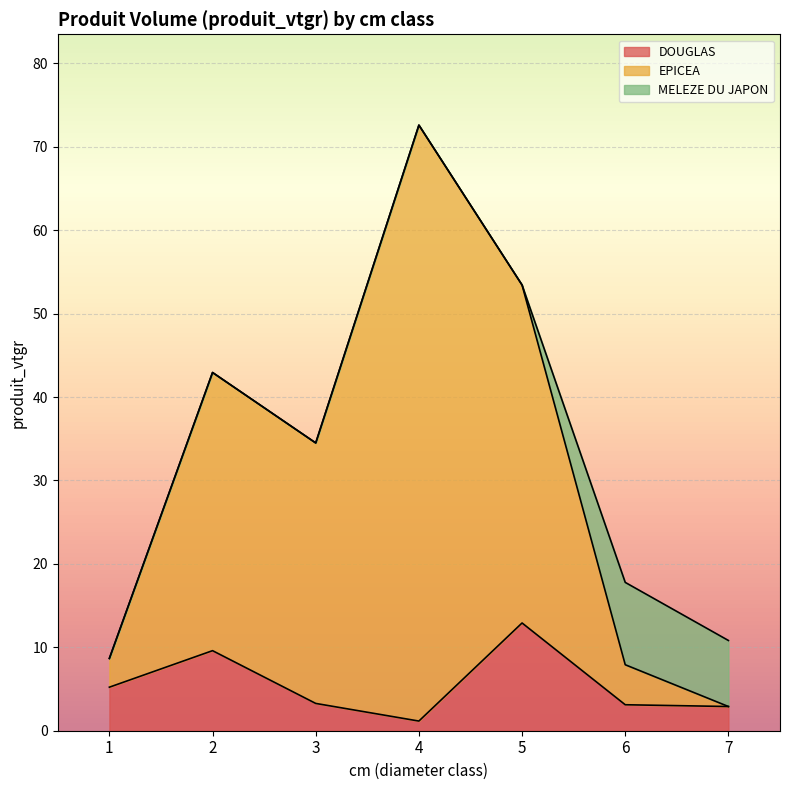

What is the value of the DOUGLAS point at the 5th from the left?

12.9